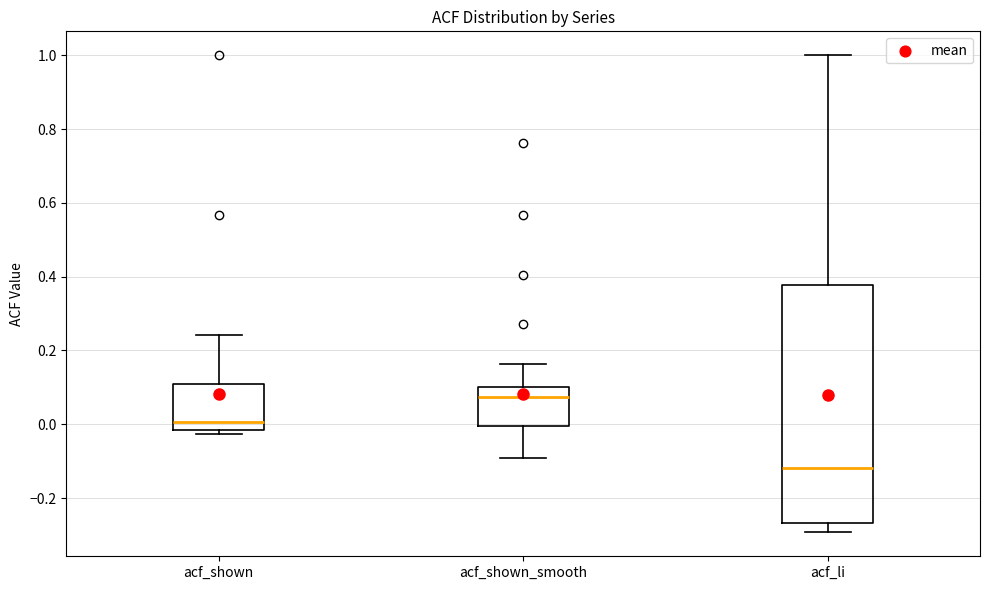

Which box's median line is the lowest?

acf_li